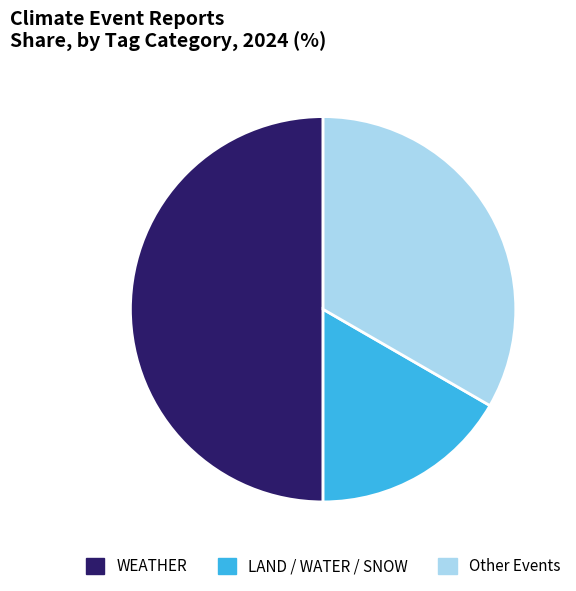

True or false: WEATHER accounts for 50% of the total.

True